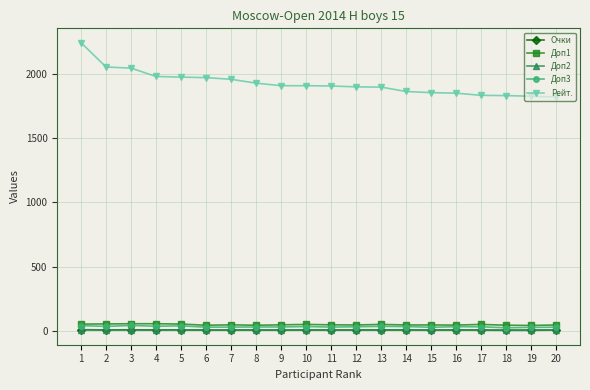

Is the value of Рейт. at 14 greater than the value of Доп3 at 15?

Yes